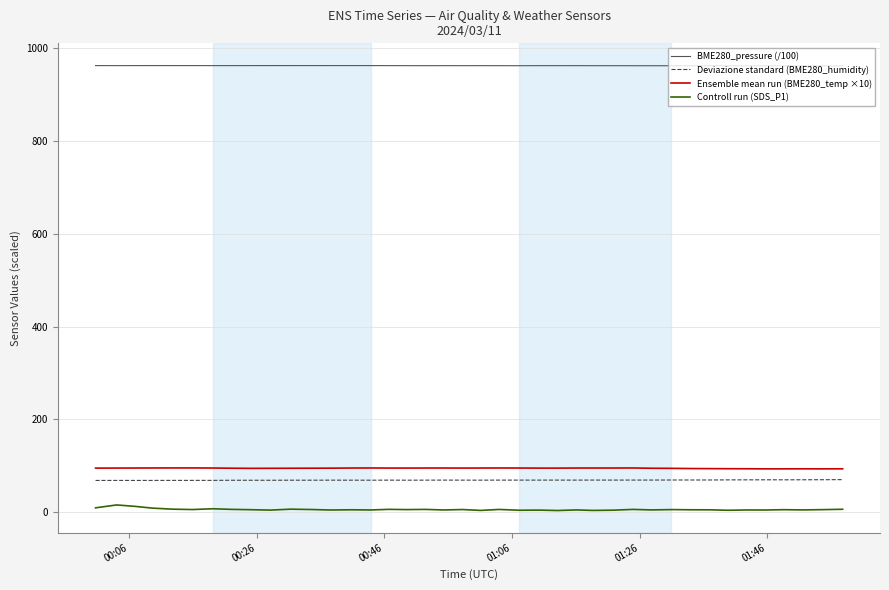

True or false: Ensemble mean run (BME280_temp ×10) and Deviazione standard (BME280_humidity) intersect in this chart.

False